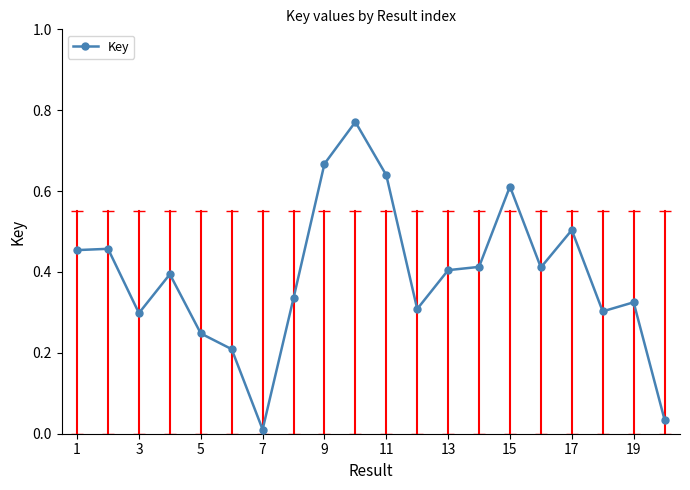

What is the sum of all values?

7.8